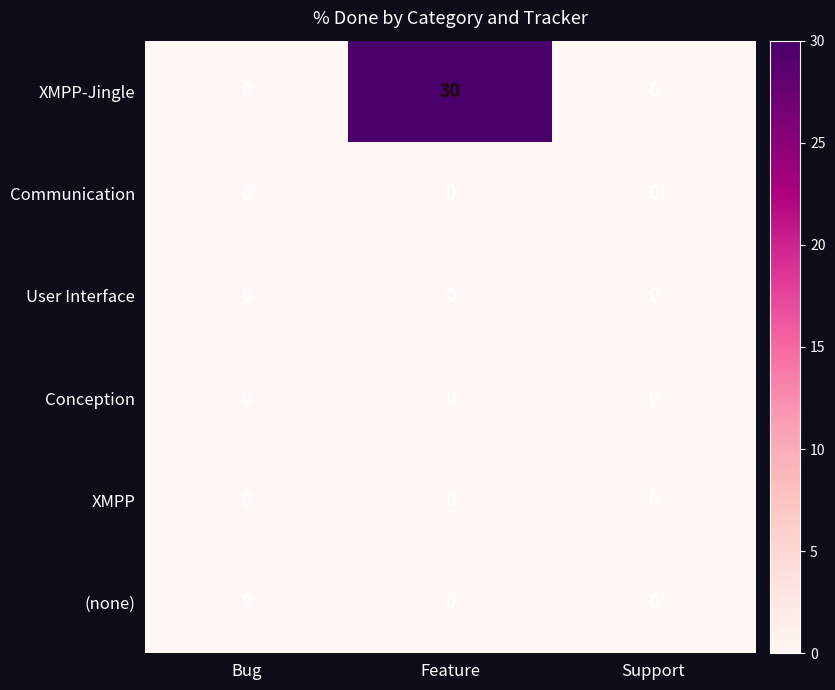

Reading right to left, extract all data points from this chart.

XMPP-Jingle: Support=0	Feature=30	Bug=0
Communication: Support=0	Feature=0	Bug=0
User Interface: Support=0	Feature=0	Bug=0
Conception: Support=0	Feature=0	Bug=0
XMPP: Support=0	Feature=0	Bug=0
(none): Support=0	Feature=0	Bug=0